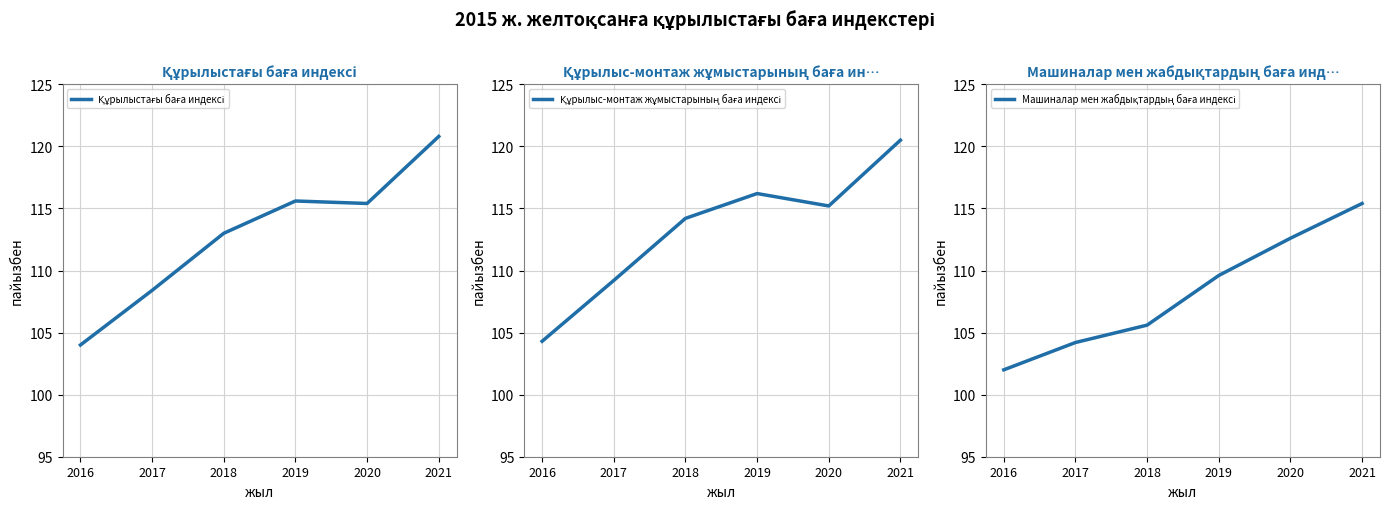

In Құрылыс-монтаж жұмыстарының баға индексі, how many points are lower than both neighbors (excluding endpoints)?

1